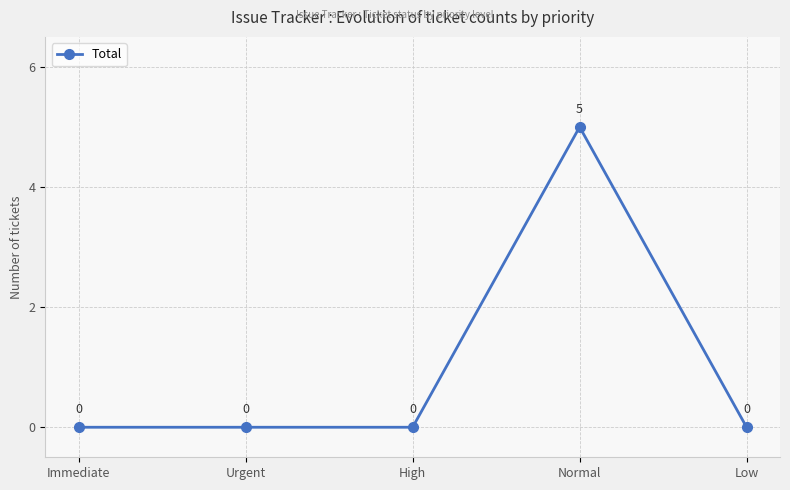

True or false: the data has more than 0 interior local peaks.

True